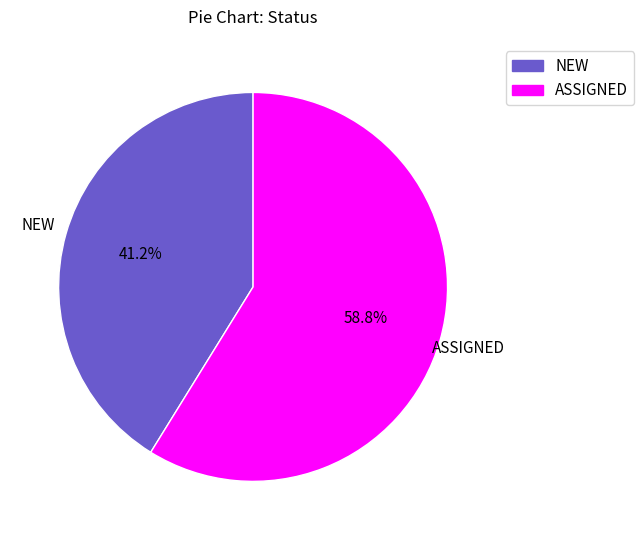

Which has a higher value, ASSIGNED or NEW?

ASSIGNED